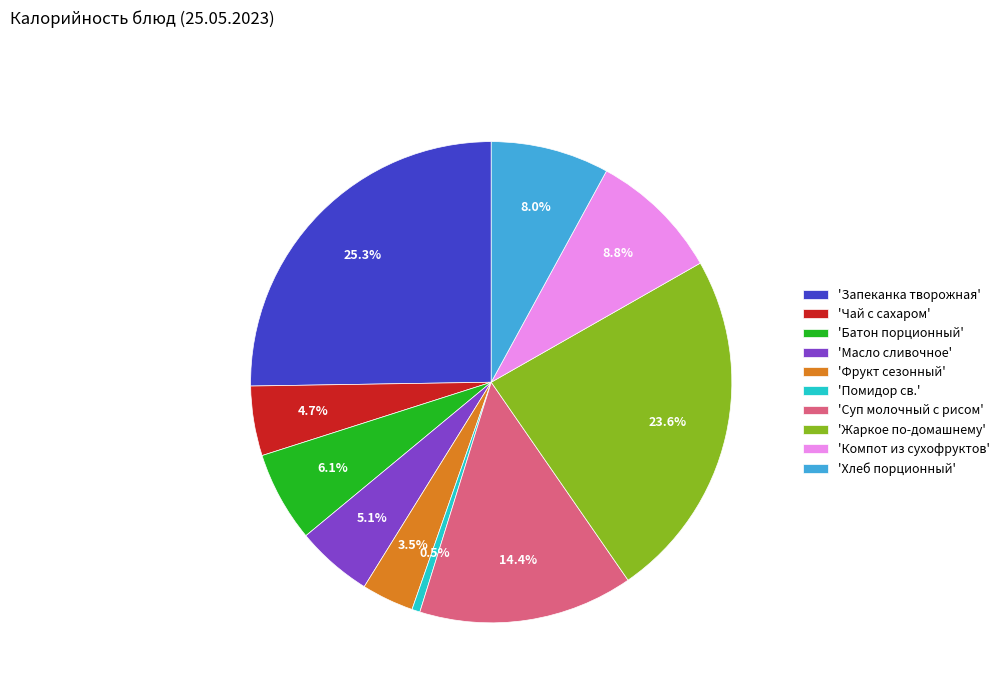

Count the number of slices in the pie.

10